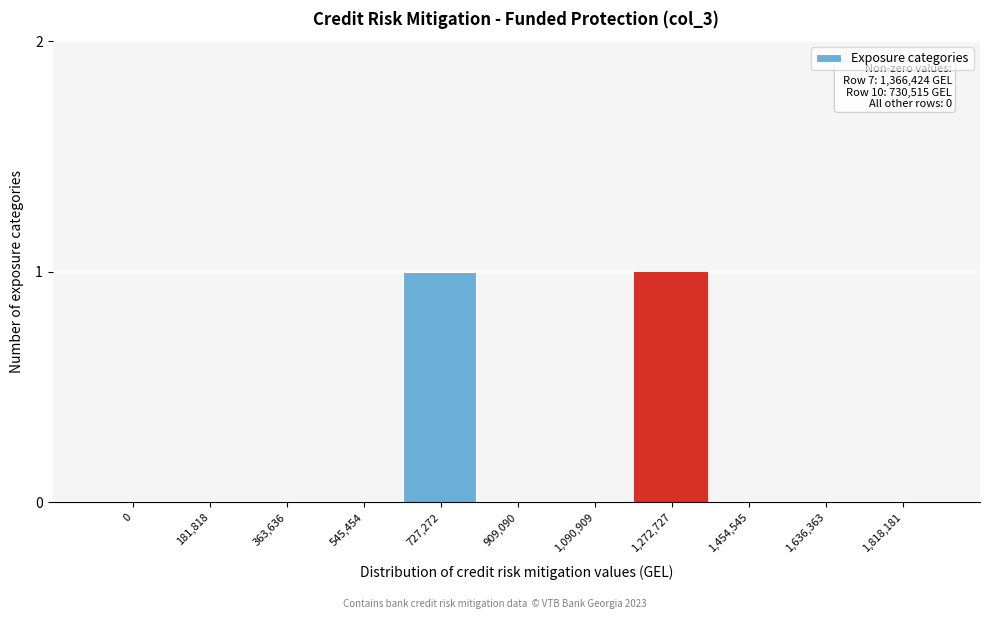

Reading left to right, list all the values displayed in this chart.

0=0	181,818=0	363,636=0	545,454=0	727,272=1	909,090=0	1,090,909=0	1,272,727=1	1,454,545=0	1,636,363=0	1,818,181=0